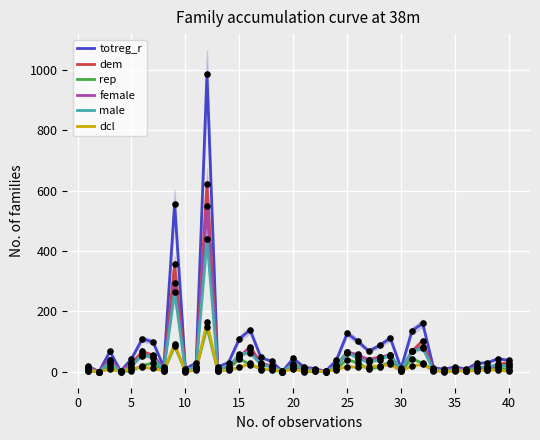

Which series has the largest total across all categories?

totreg_r